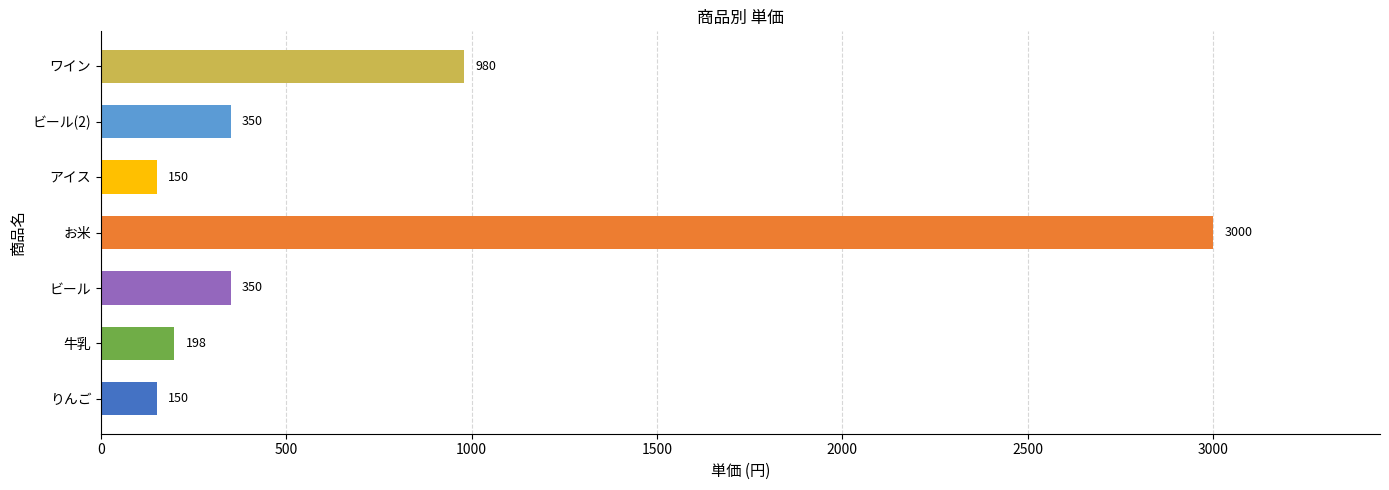

What is the minimum value shown in the chart?

150